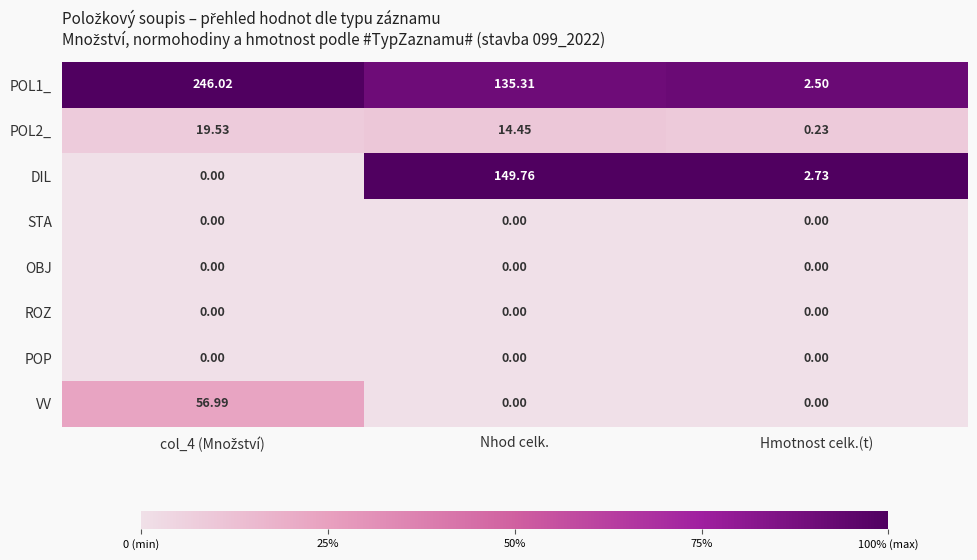

Is the value of POL1_ at Nhod celk. greater than the value of OBJ at Nhod celk.?

Yes